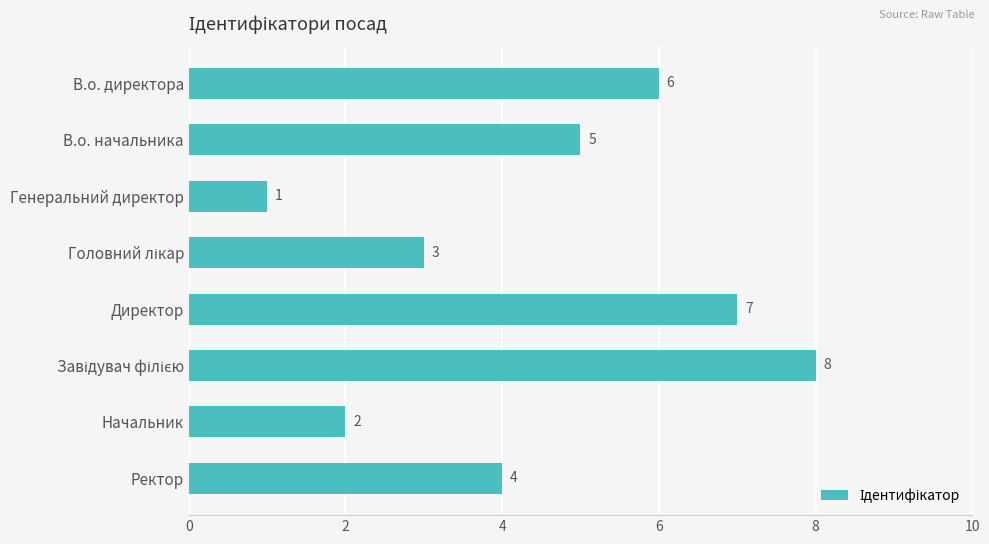

What is the ratio of the value at В.о. начальника to the value at Генеральний директор?

5.0